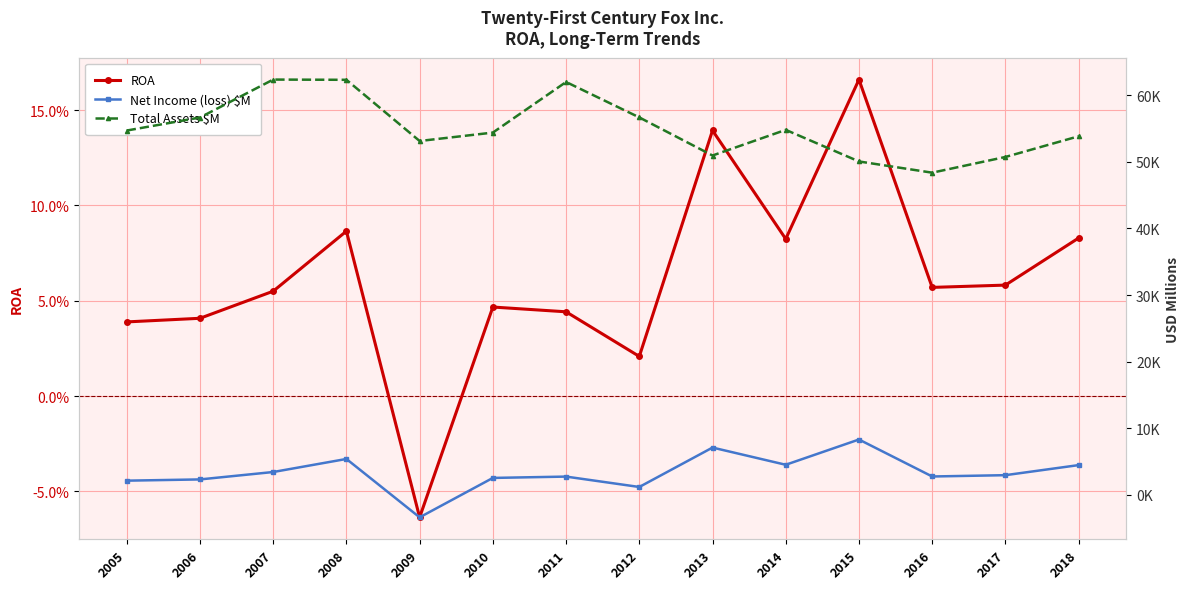

True or false: Total Assets $M and ROA cross at least once.

False